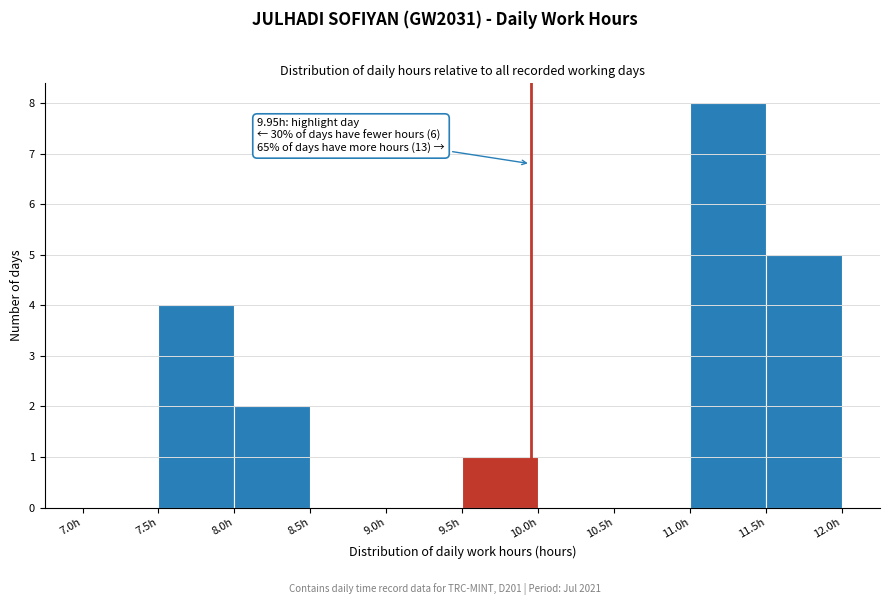

Which range on the x-axis has the tallest bar?

11.0 to 11.5